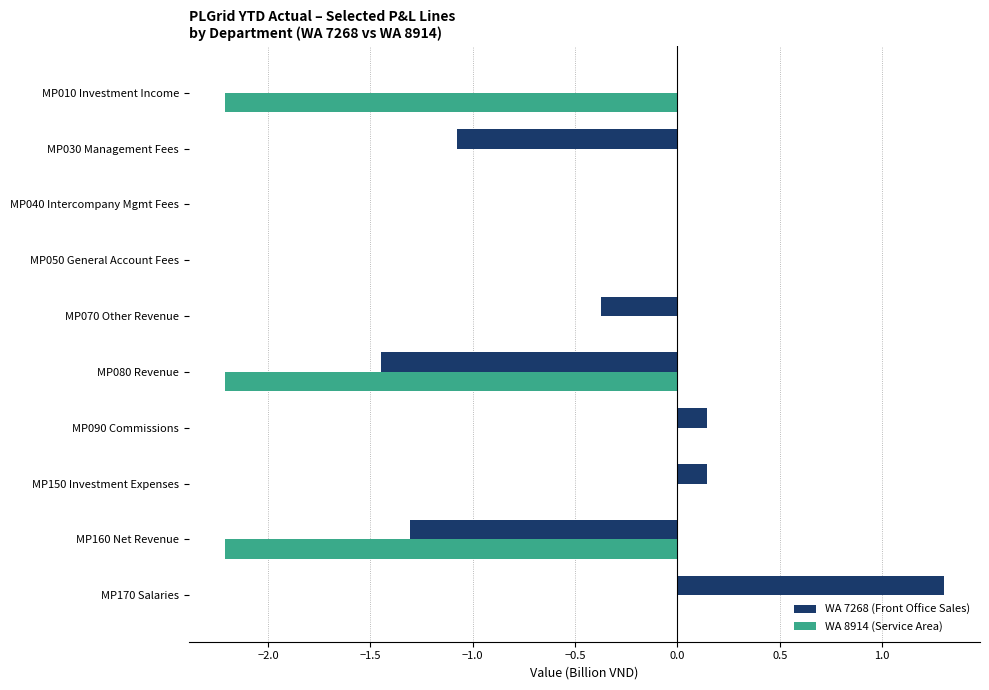

What is the maximum value shown in the chart?

1.3